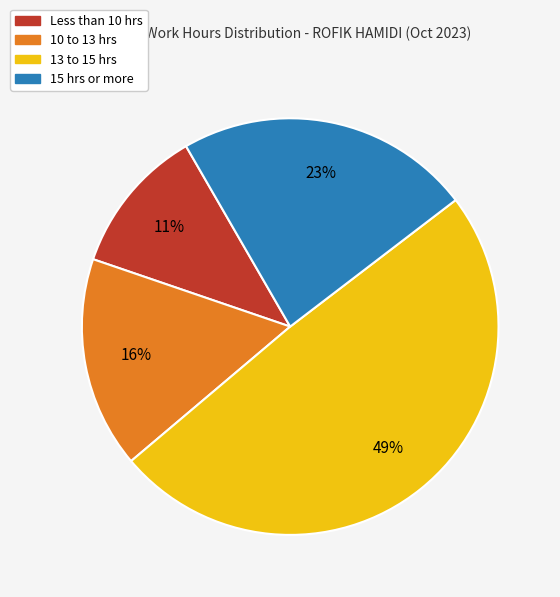

Does any single category account for the majority?

No